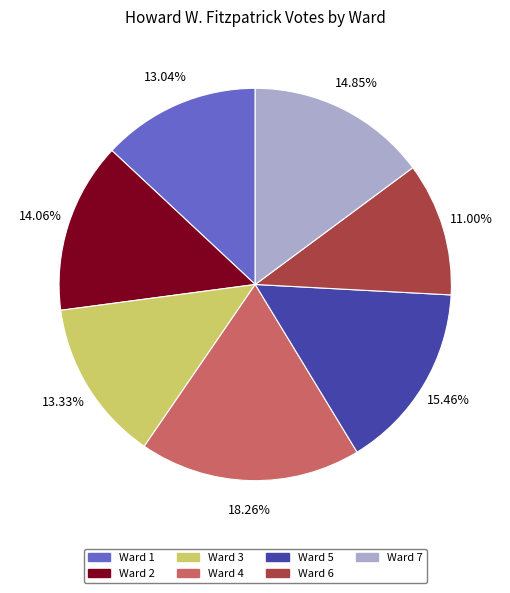

What percentage do Ward 2 and Ward 5 together represent?

29.5%